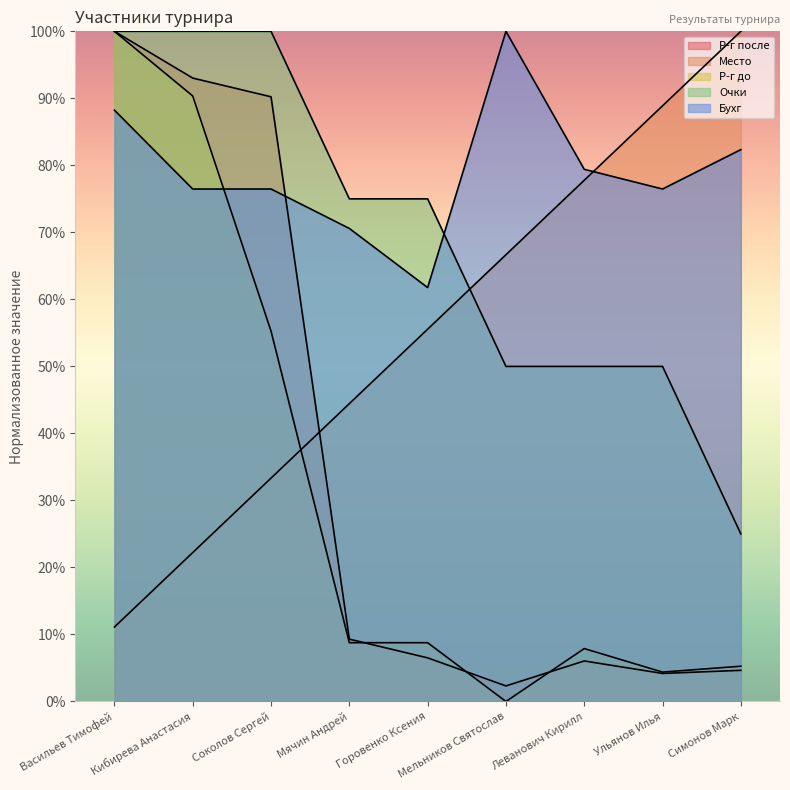

Reading left to right, list all the values displayed in this chart.

Р-г после: 100.0	93.0	90.2	9.3	6.5	2.3	6.0	4.2	4.7
Место: 11.1	22.2	33.3	44.4	55.6	66.7	77.8	88.9	100.0
Р-г до: 100.0	90.4	55.3	8.8	8.8	0.0	7.9	4.4	5.3
Очки: 100.0	100.0	100.0	75.0	75.0	50.0	50.0	50.0	25.0
Бухг: 88.2	76.5	76.5	70.6	61.8	100.0	79.4	76.5	82.4